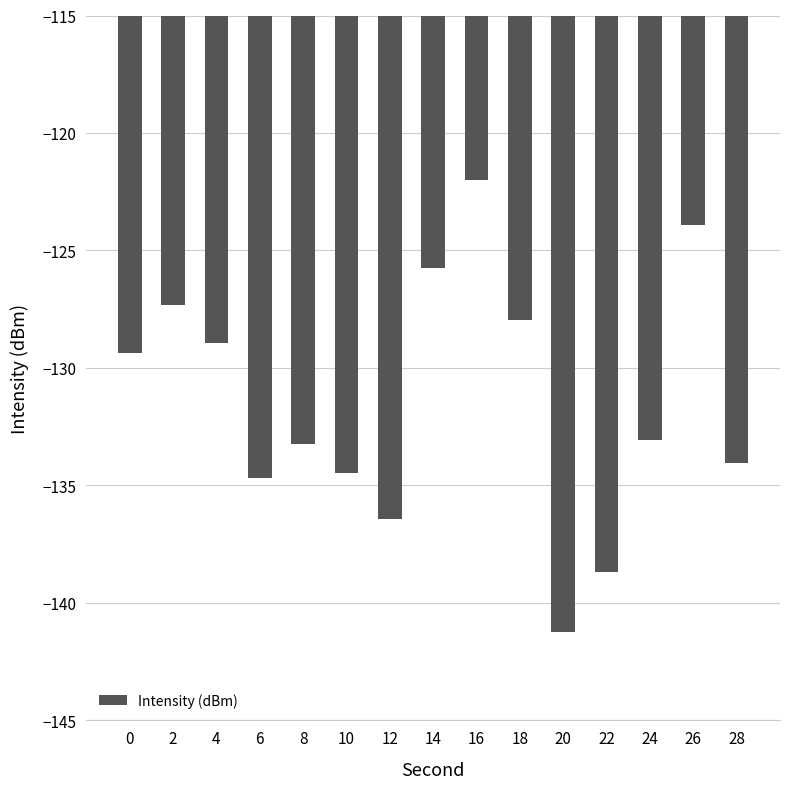

What is the change in value from 0 to 20?

-11.9